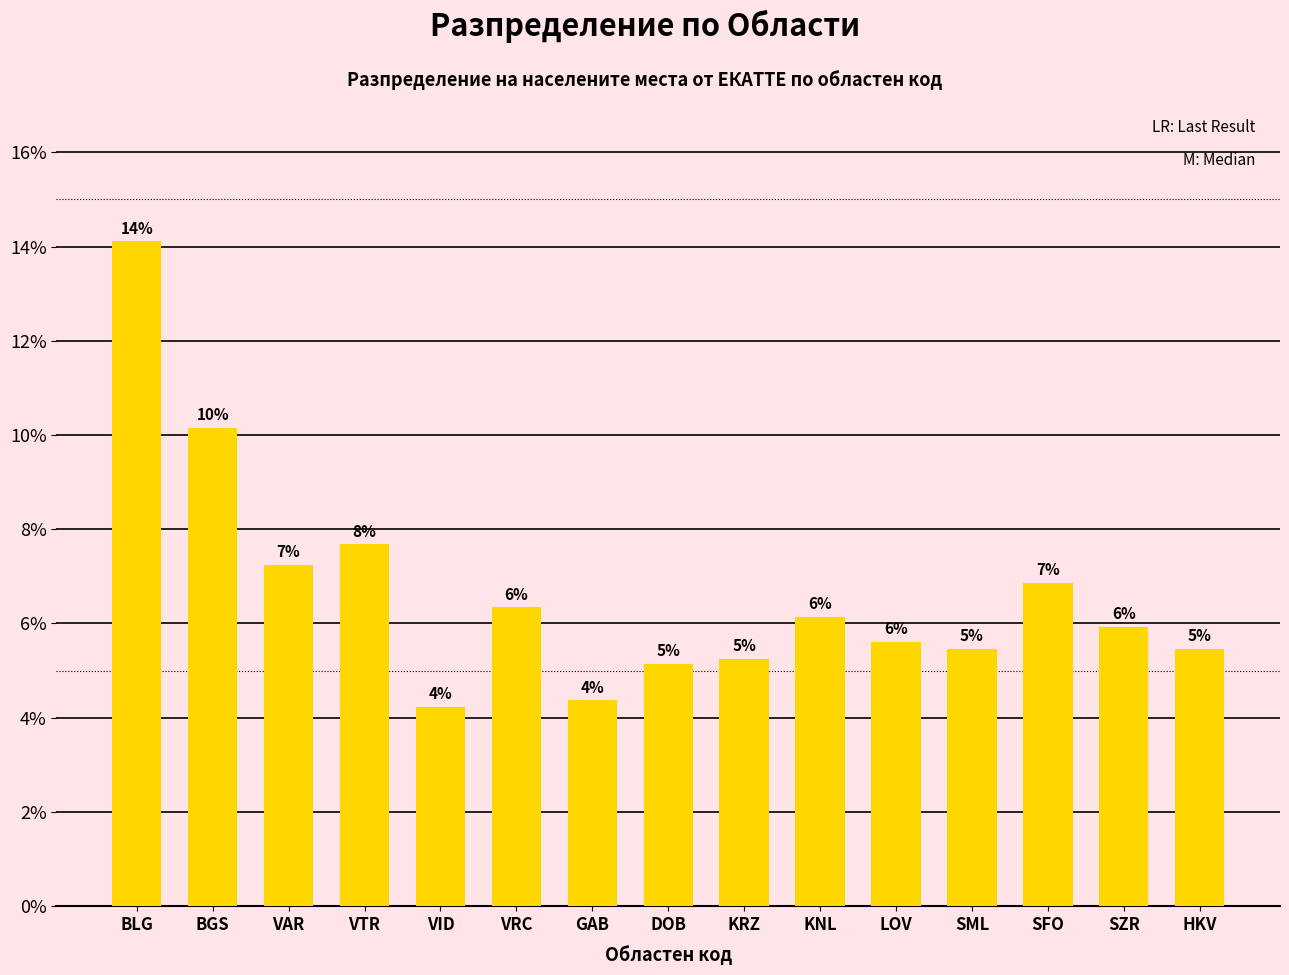

Are the bars horizontal?

No